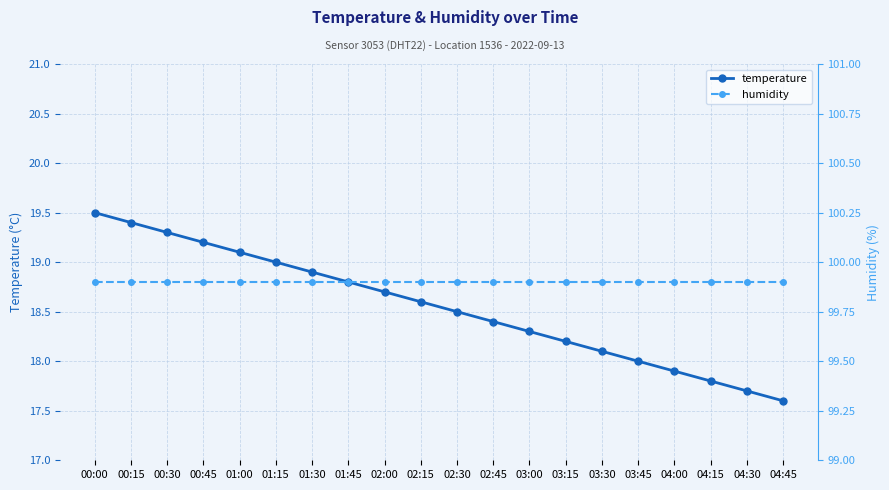

At 01:45, list the series in order from smallest to largest.

temperature, humidity